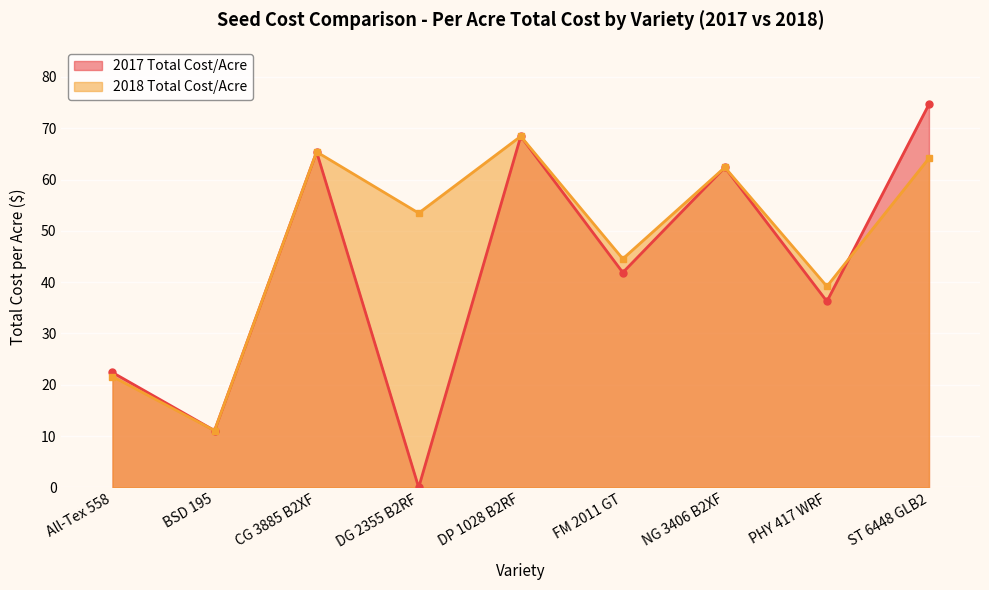

After their last crossing, which series has the higher values: 2018 Total Cost/Acre or 2017 Total Cost/Acre?

2017 Total Cost/Acre